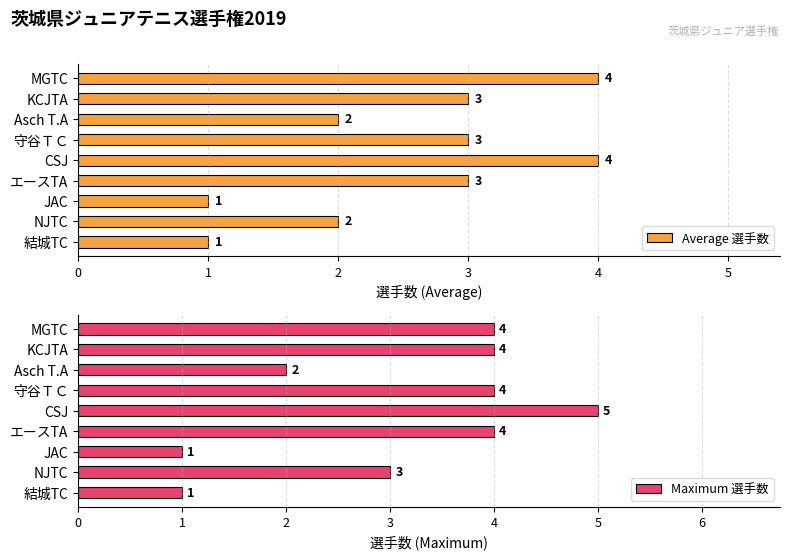

What value does the Maximum 選手数 series have at JAC?

1